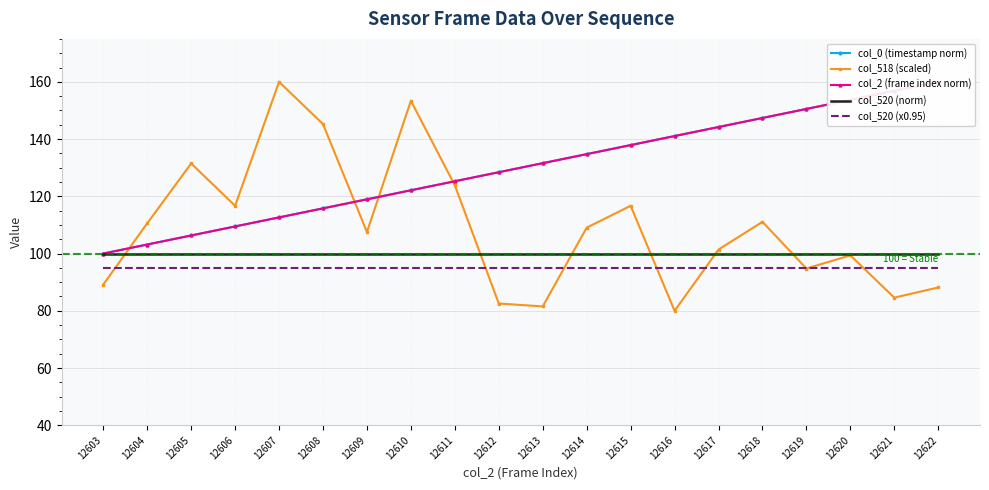

Which series has the largest range (max minus min)?

col_518 (scaled)